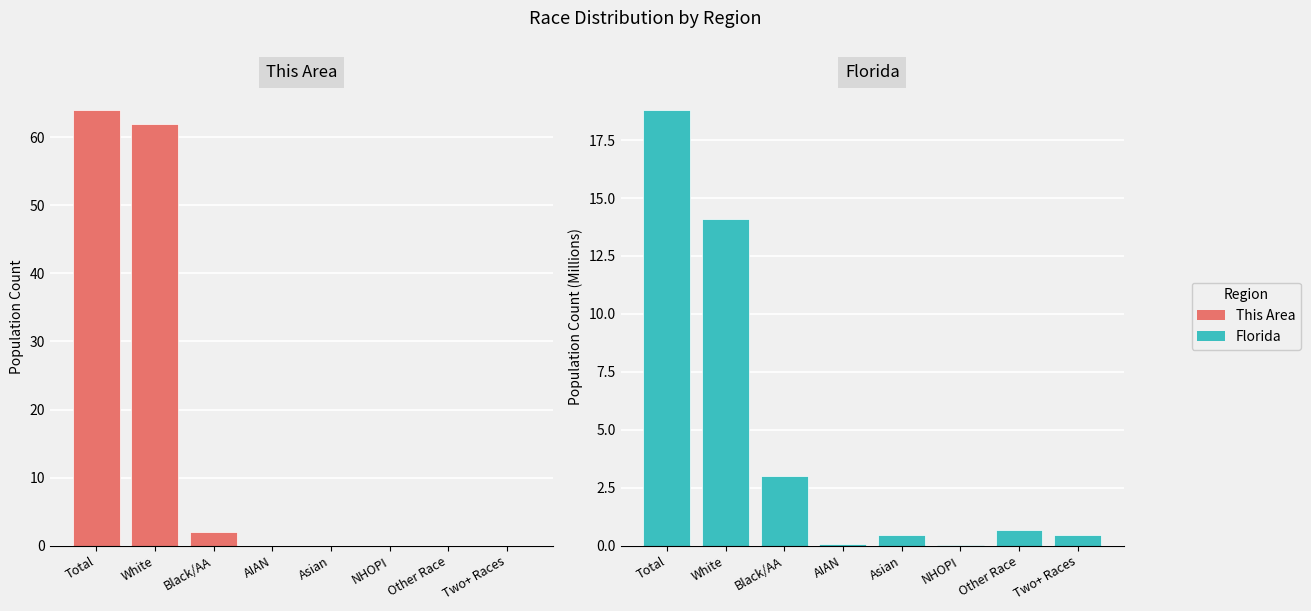

What is the label of the 3rd bar from the left?

Black/AA